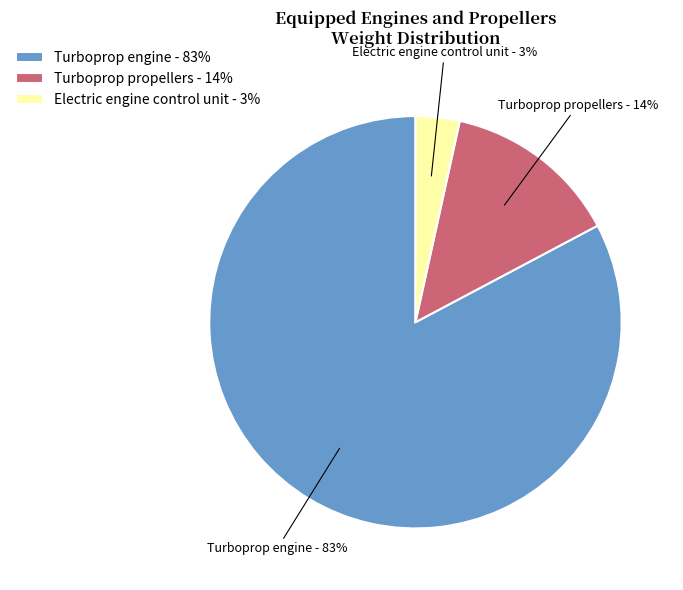

Does any single category account for the majority?

Yes